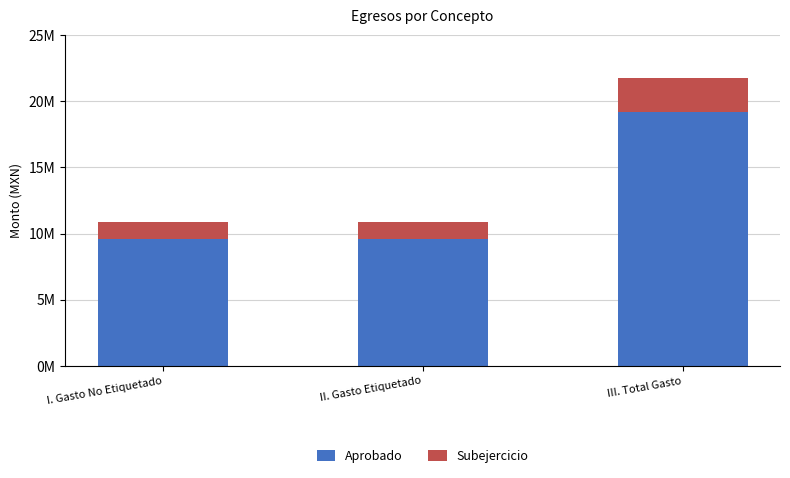

Between I. Gasto No Etiquetado and II. Gasto Etiquetado, which series saw the biggest shift?

Aprobado